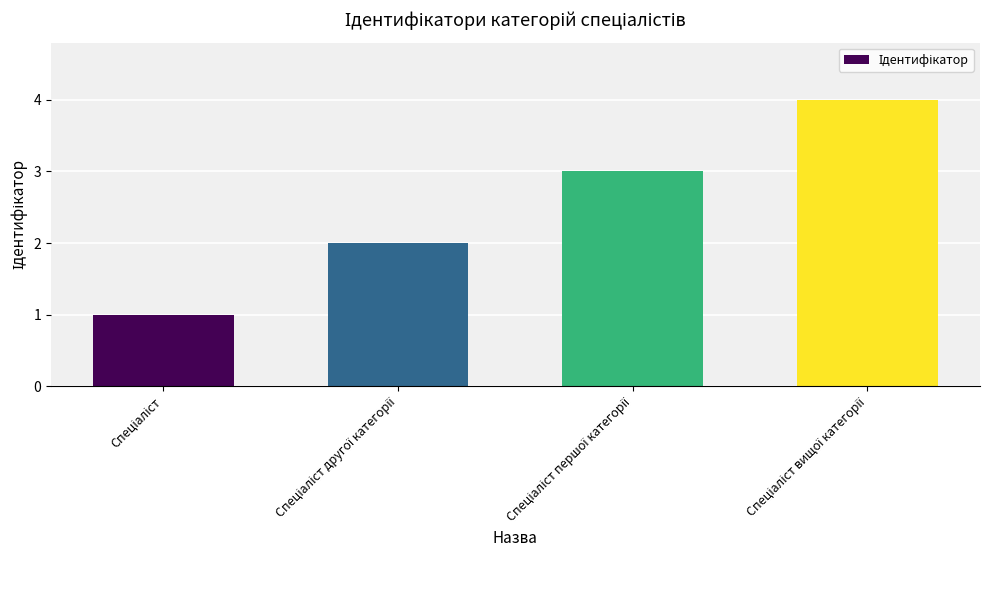

Are the bars grouped side by side (vs. stacked)?

No